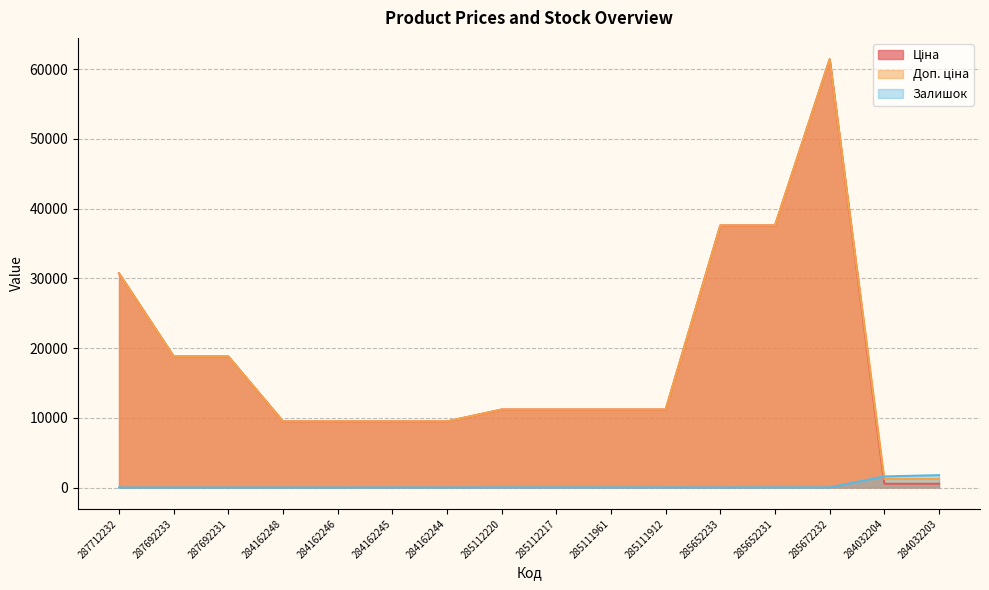

List the series in order of their peak value, highest first.

Ціна, Доп. ціна, Залишок